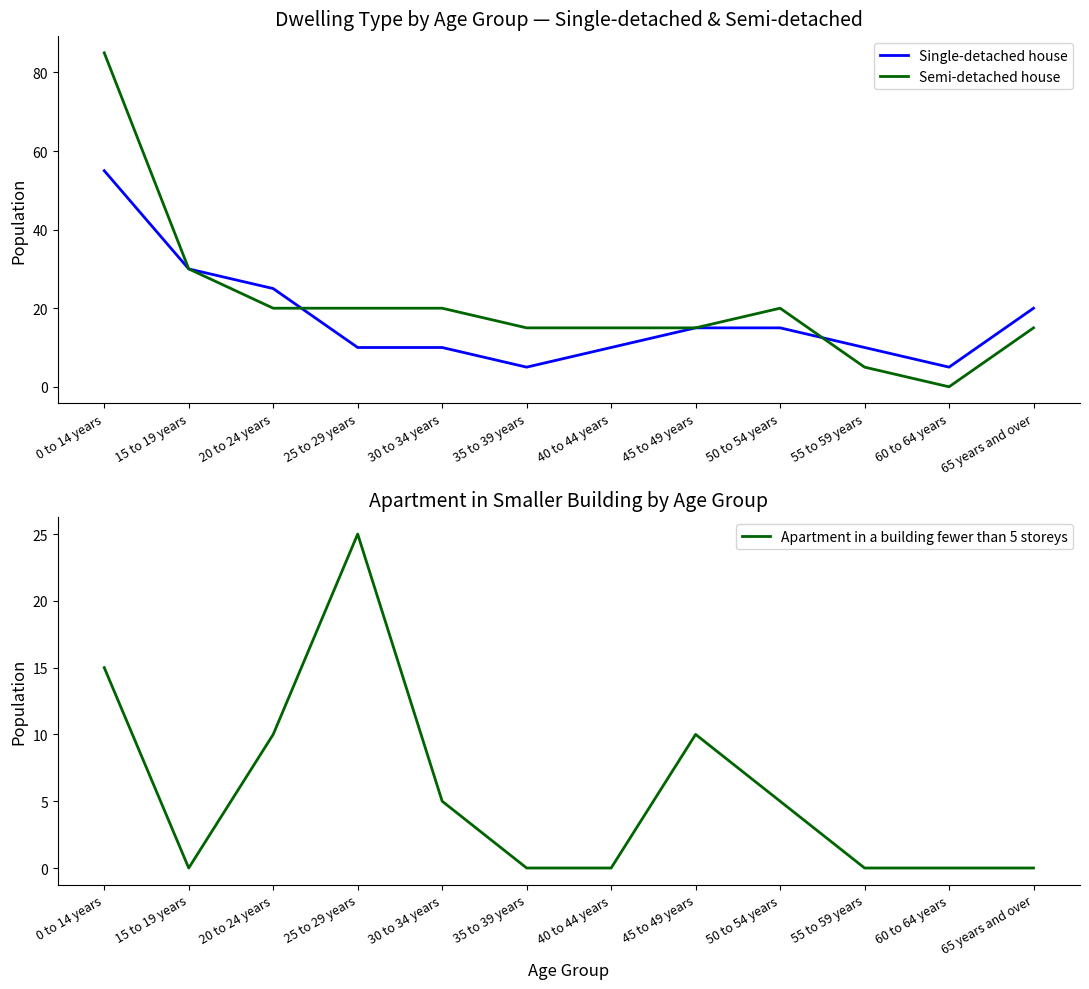

Rank the series by their average value, from highest to lowest.

Semi-detached house, Single-detached house, Apartment in a building fewer than 5 storeys